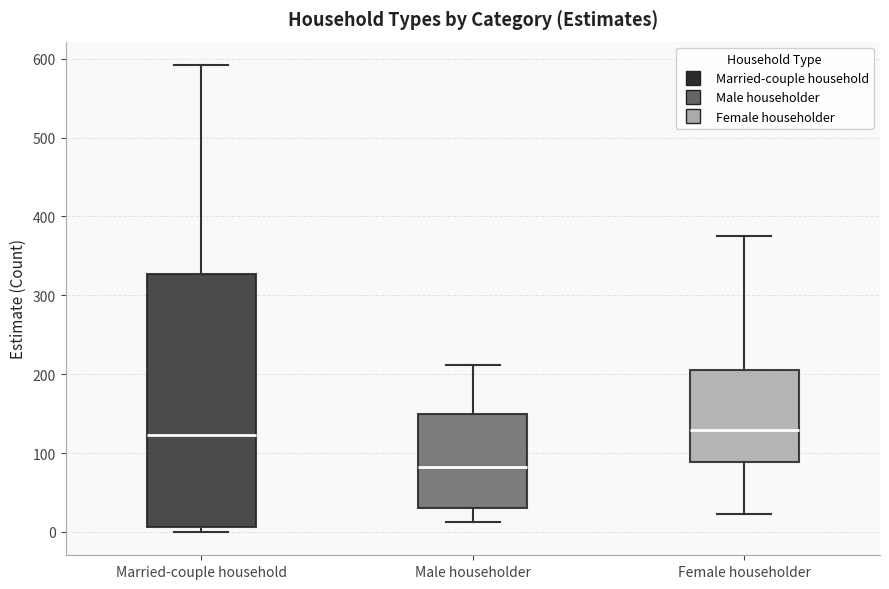

Reading left to right, transcribe this box plot: for each box, give where its median line is, the range the box spans, and where its two whiskers end, as read against the y-axis. The values are not printed on the chart, so give them approximately, as read against the axis.

Married-couple household: median 120, box 10 to 330, whiskers 0 to 590
Male householder: median 80, box 30 to 150, whiskers 10 to 210
Female householder: median 130, box 90 to 200, whiskers 20 to 380